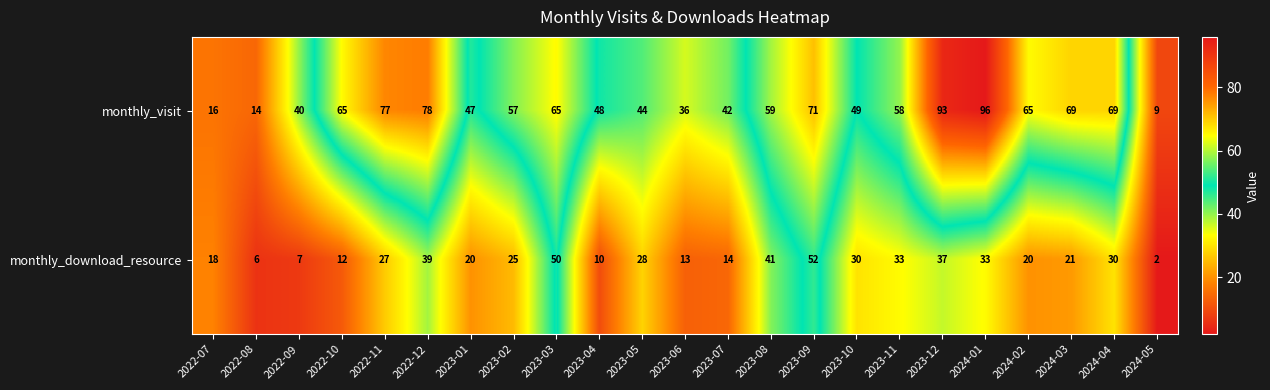

Which label corresponds to the smallest value in the chart?

2024-05